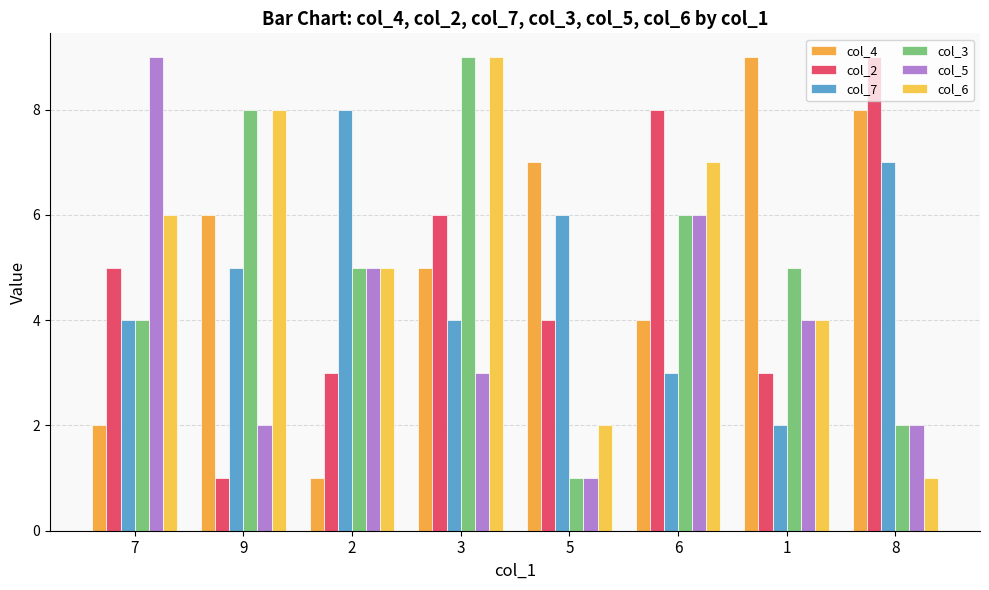

How many categories are shown in the chart?

8